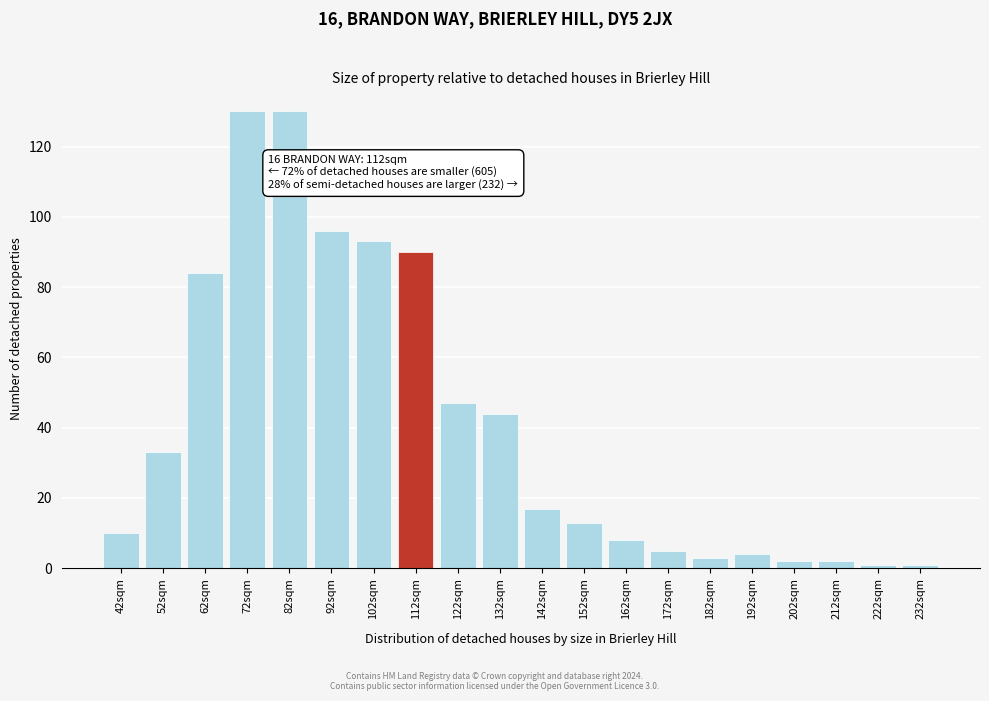

Reading left to right, transcribe all the data shown in this chart.

10	33	84	130	130	96	93	90	47	44	17	13	8	5	3	4	2	2	1	1